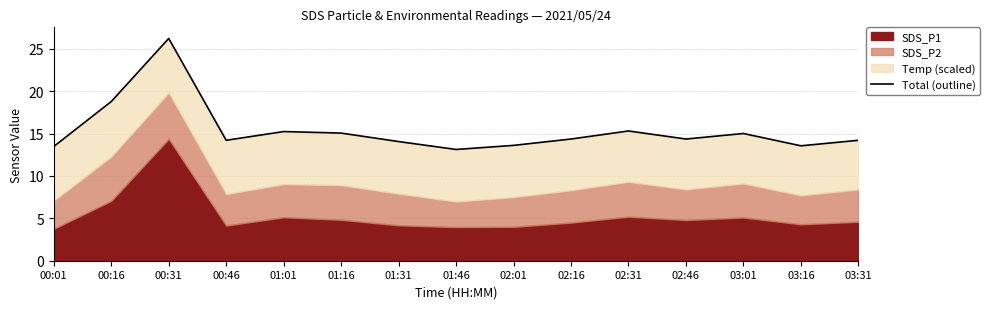

Is it true that the value at 03:01 is 19.6?

False